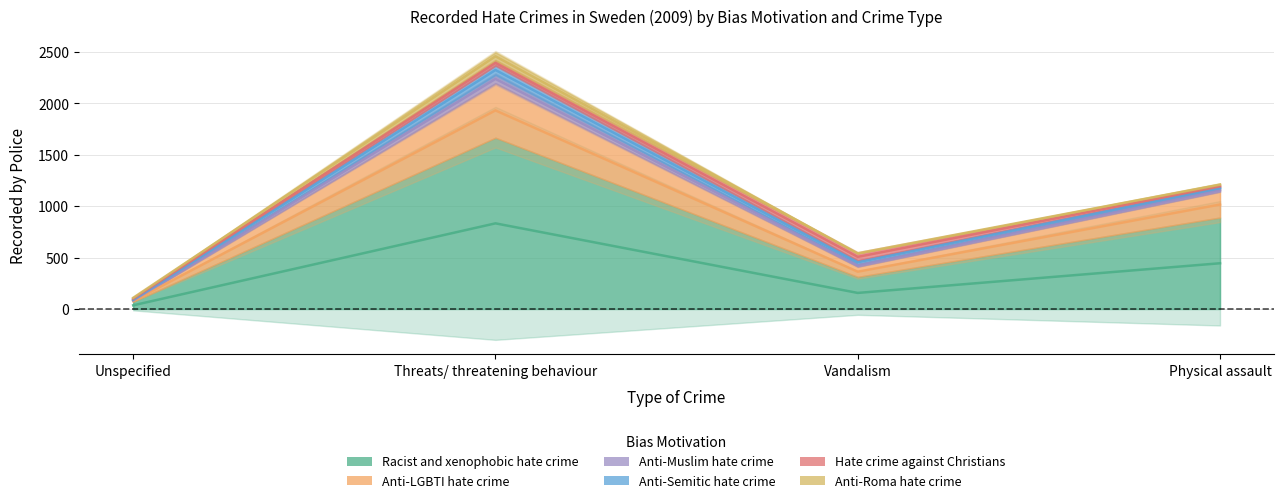

Where does the Anti-Semitic hate crime series first go above 36?

Threats/ threatening behaviour